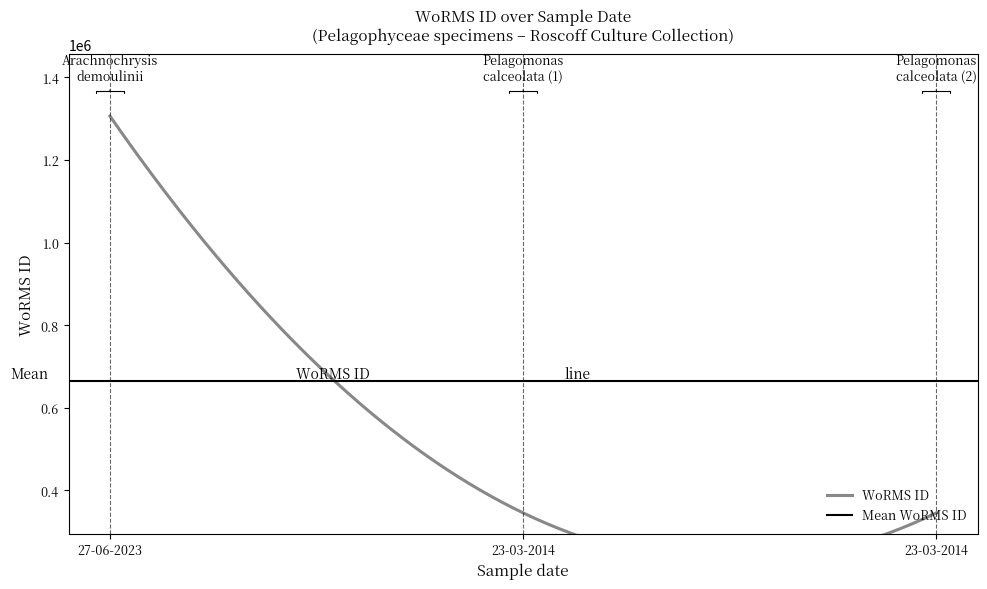

Which label corresponds to the largest value in the chart?

27-06-2023